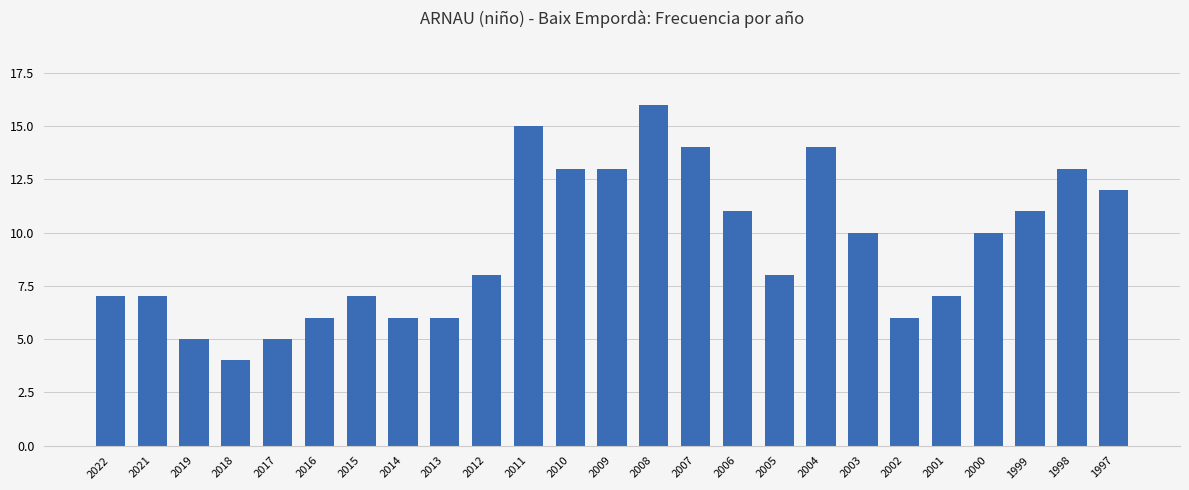

Which has a higher value, 2009 or 2015?

2009